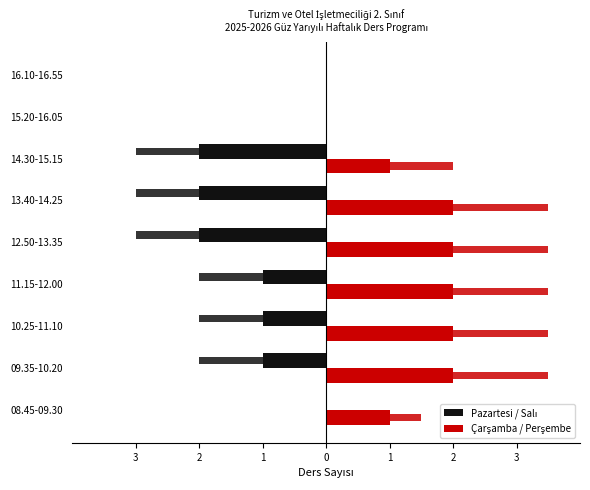

How many Çarşamba / Perşembe values are between 1 and 2?

7